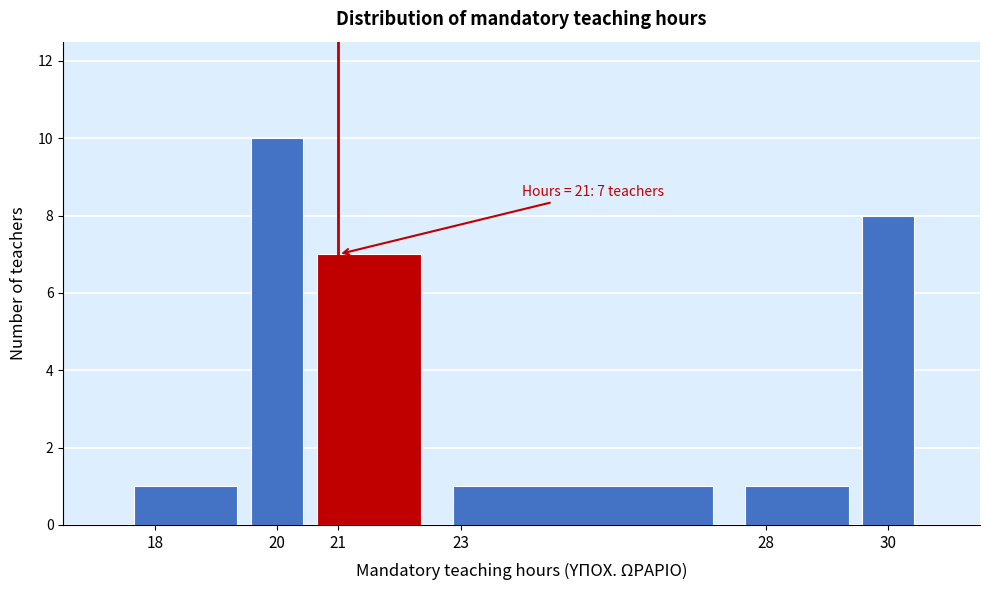

Which range on the x-axis has the tallest bar?

19.5 to 20.5